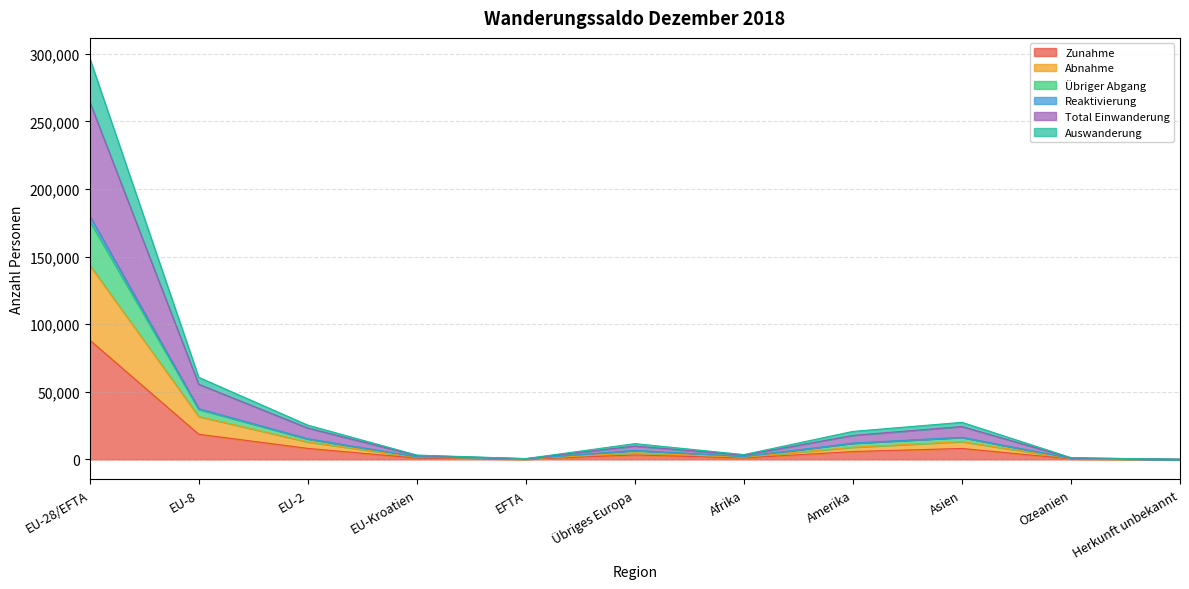

The value of Total Einwanderung at EU-Kroatien is 2855. True or false?

True